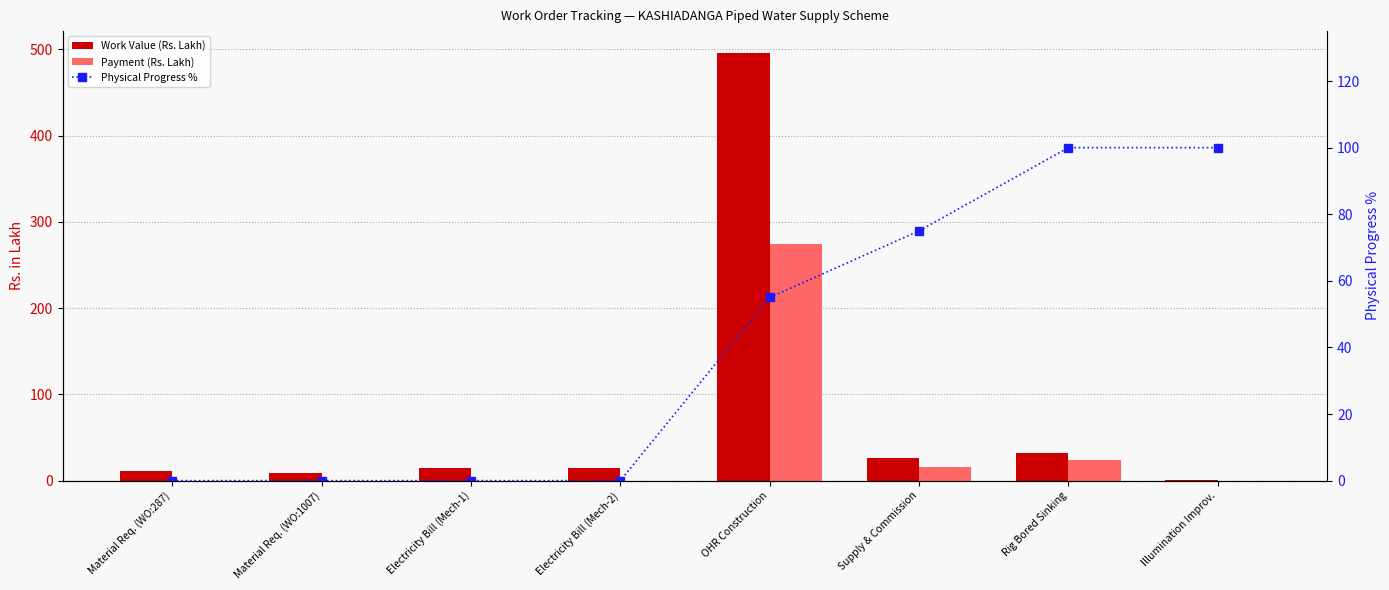

Are the bars horizontal?

No